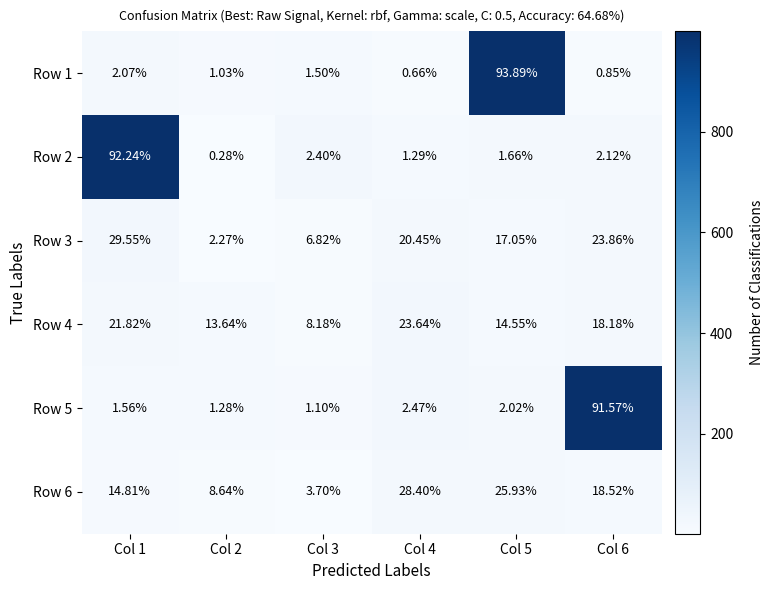

What is the total value across all series at Col 2?

27.1